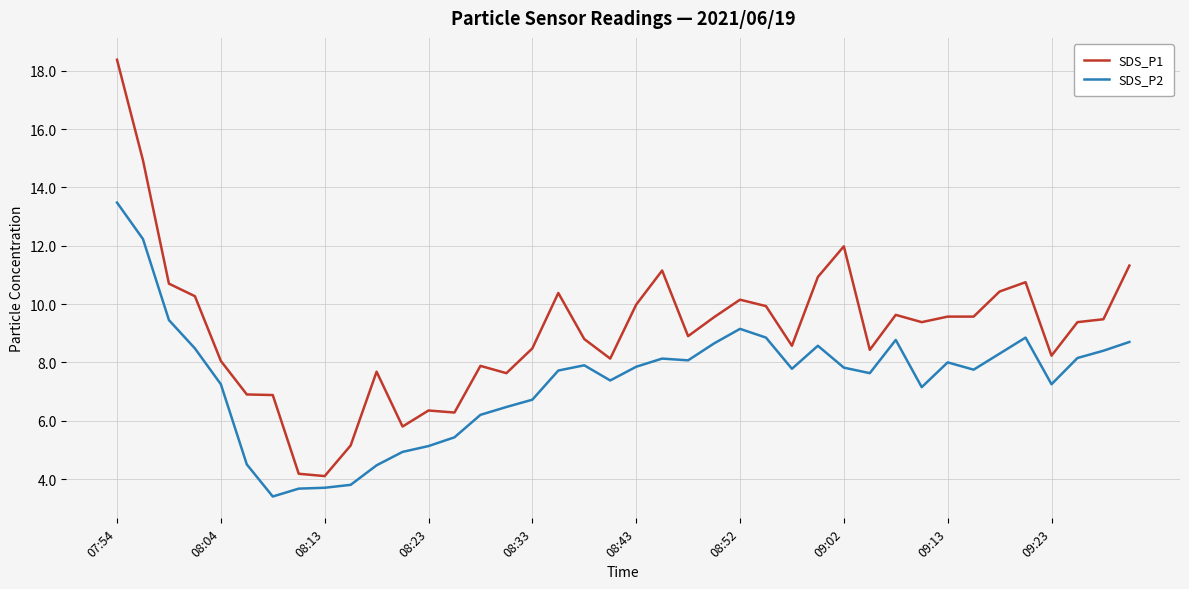

What is the difference between the maximum and minimum values in the SDS_P1 series?

14.3